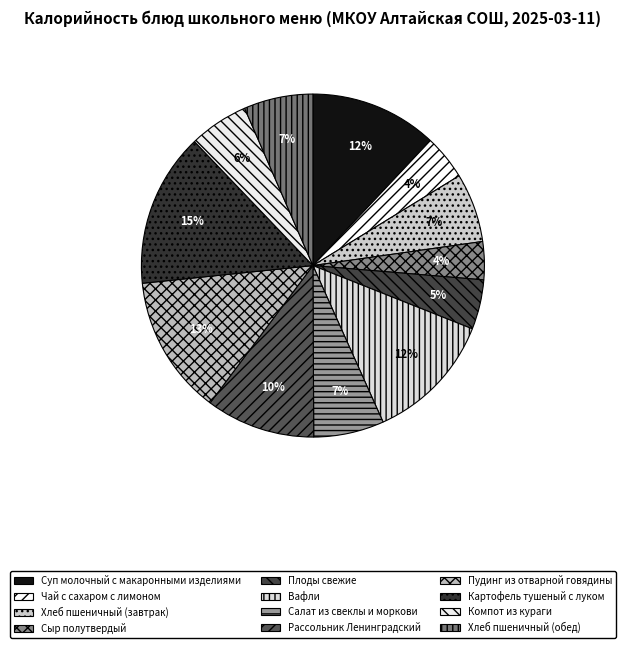

Rank the categories by value from highest to lowest.

Картофель тушеный с луком, Пудинг из отварной говядины, Вафли, Суп молочный с макаронными изделиями, Рассольник Ленинградский, Салат из свеклы и моркови, Хлеб пшеничный (завтрак), Хлеб пшеничный (обед), Компот из кураги, Плоды свежие, Чай с сахаром с лимоном, Сыр полутвердый